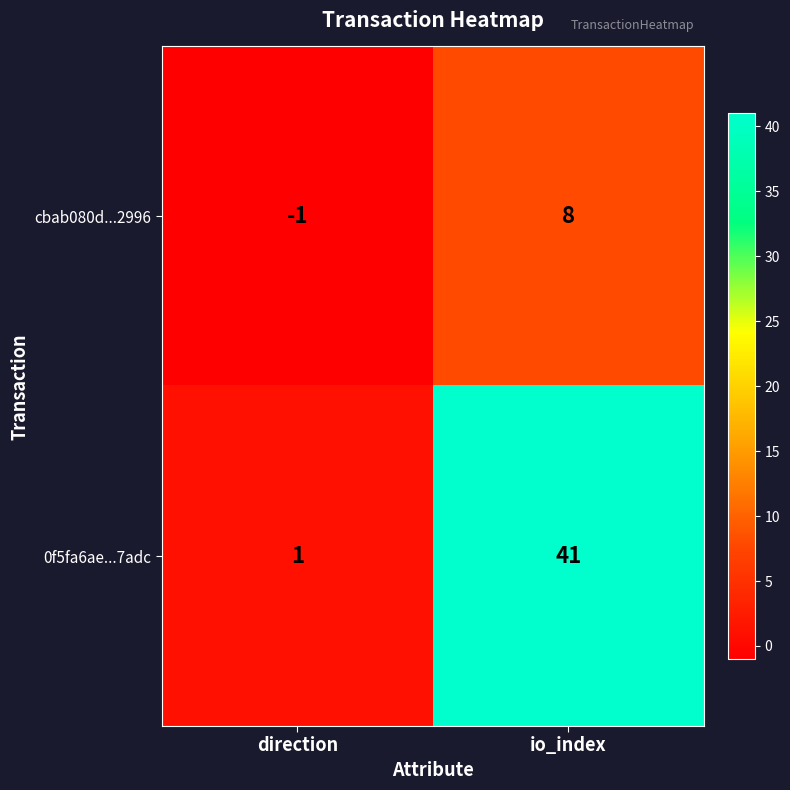

Which series changed the most between direction and io_index?

0f5fa6ae...7adc